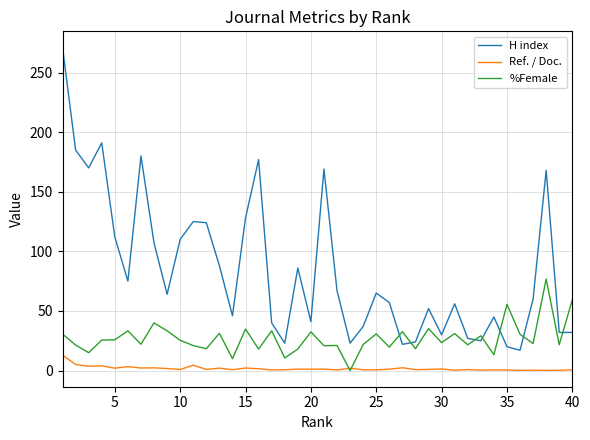

What is the lowest value of the H index series?

17.0